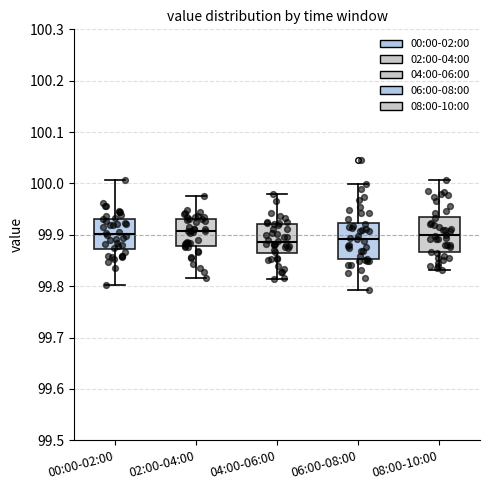

Where is the upper edge of the box for 06:00-08:00 on the y-axis? The values are not printed on the chart, so give them approximately, as read against the axis.

99.92